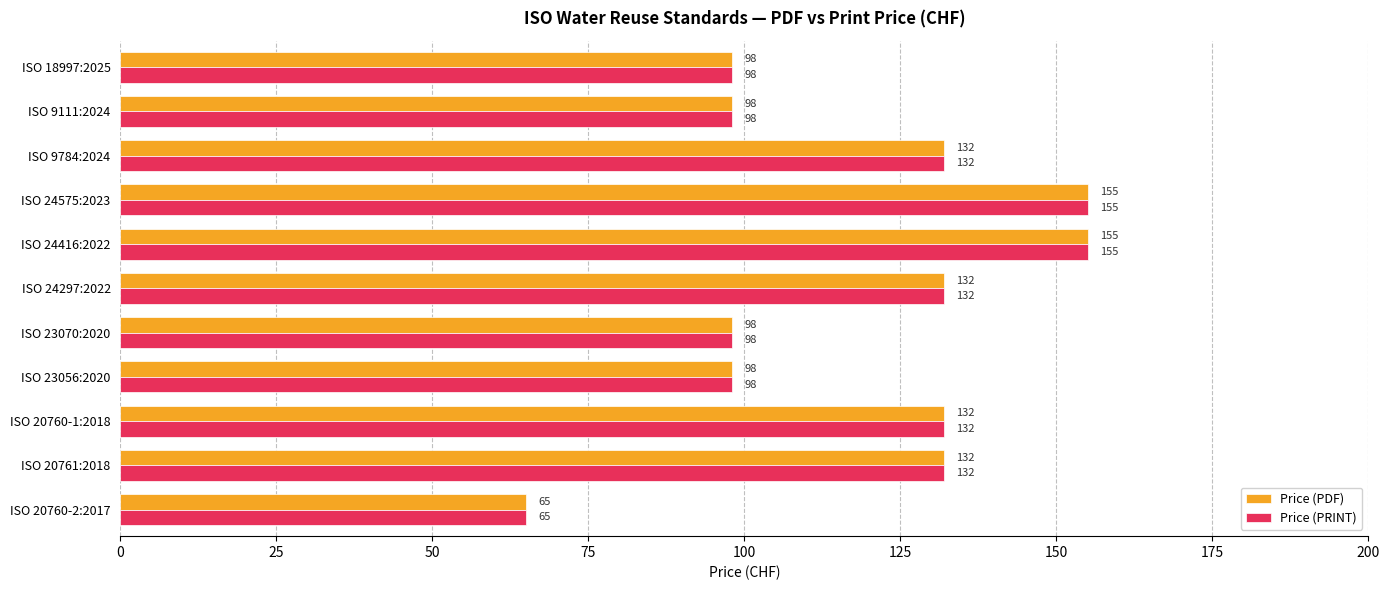

What is the smallest value displayed?

65